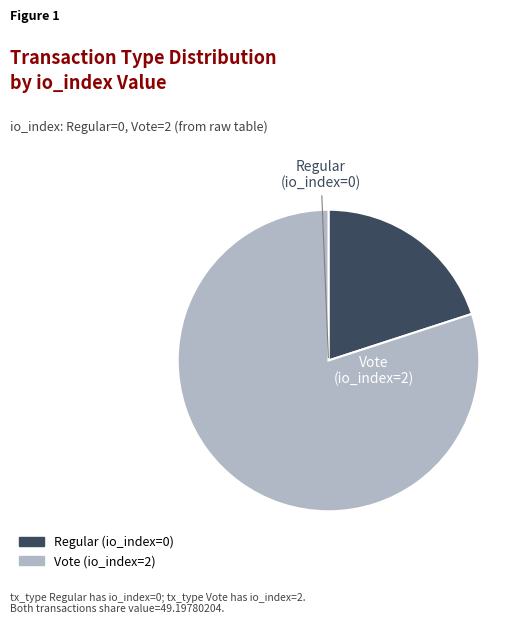

What is the ratio of the value at Regular (io_index=0) to the value at Vote (io_index=2)?

0.3